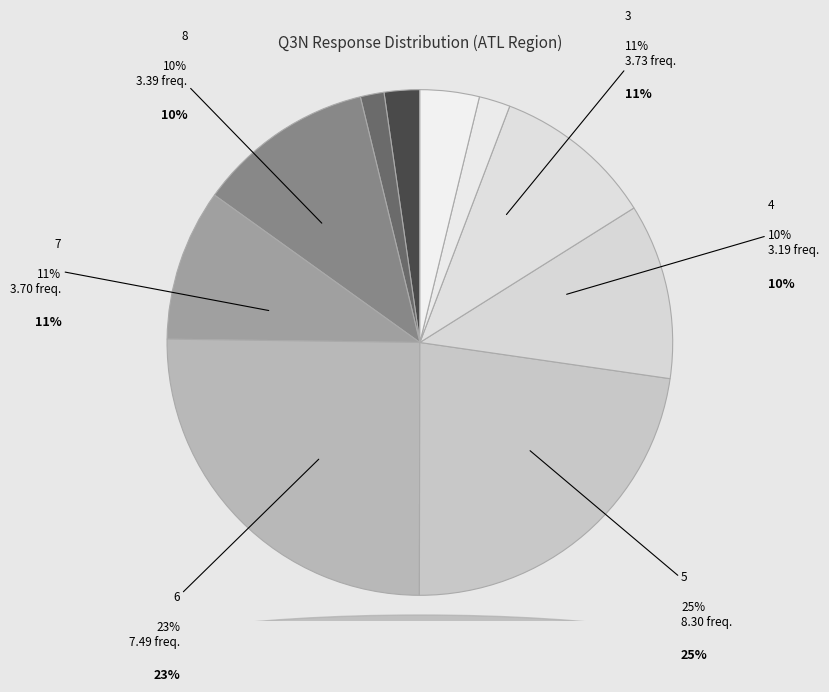

Between 3 and 2, which is larger?

3